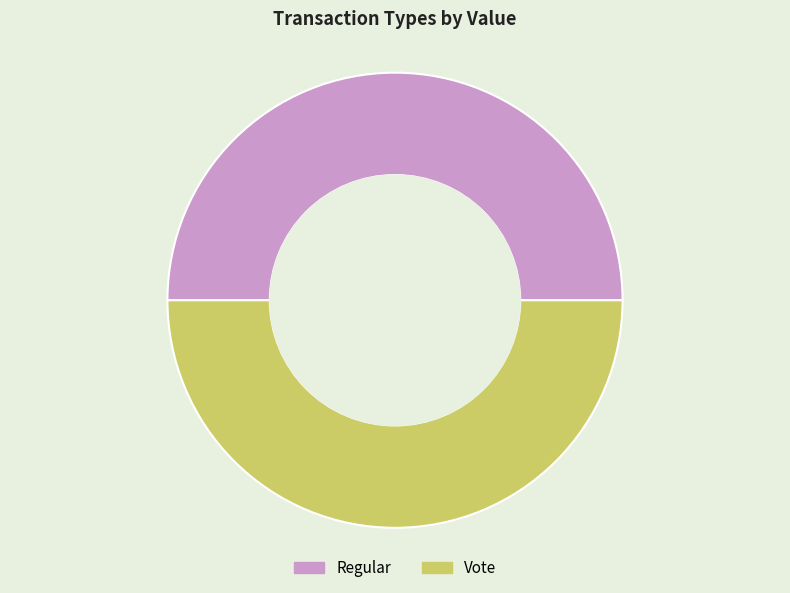

What is the ratio of the value at Vote to the value at Regular?

1.0